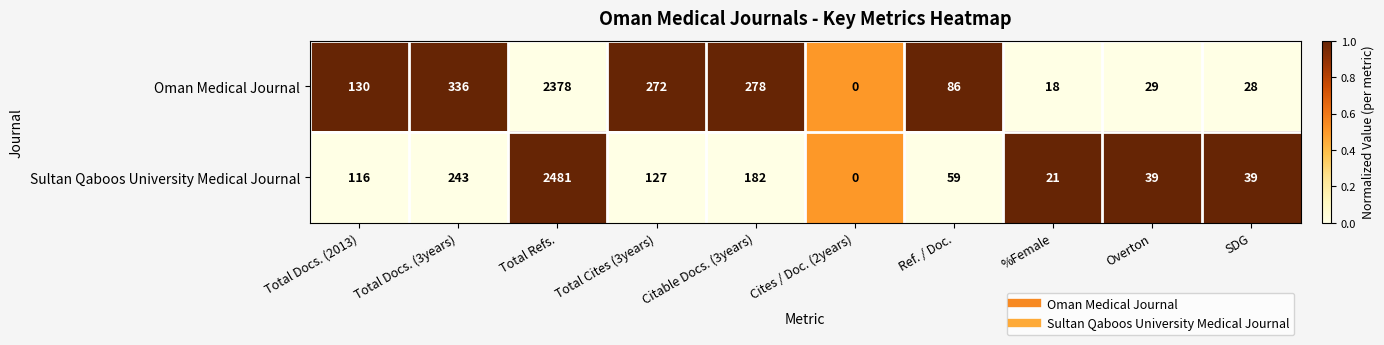

Between Total Refs. and Citable Docs. (3years), which series saw the biggest shift?

Sultan Qaboos University Medical Journal